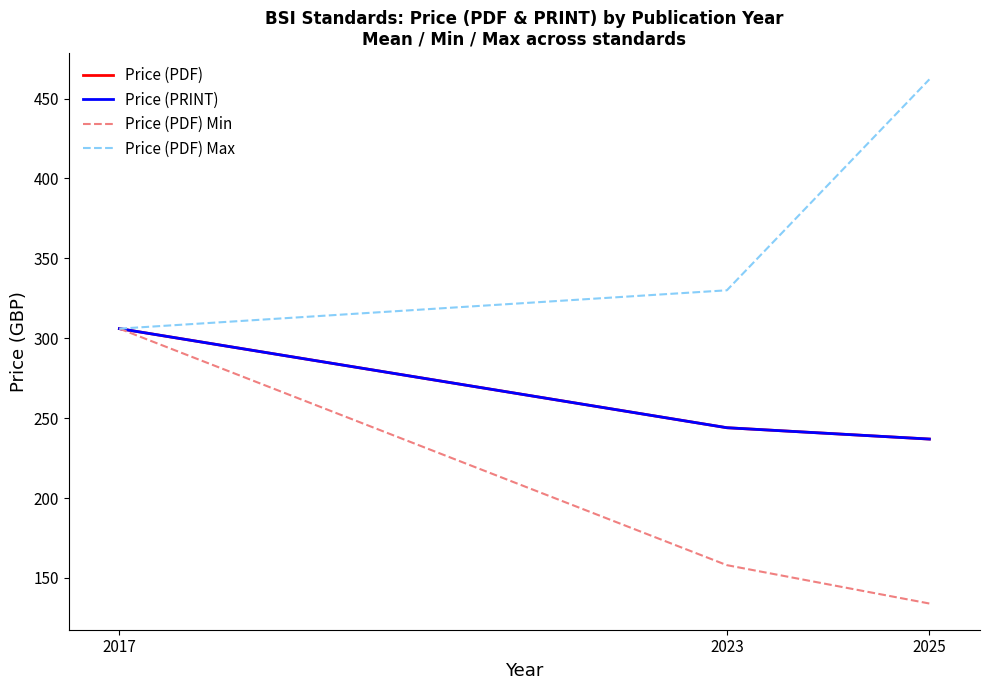

How many values in the Price (PDF) series are below 244?

1